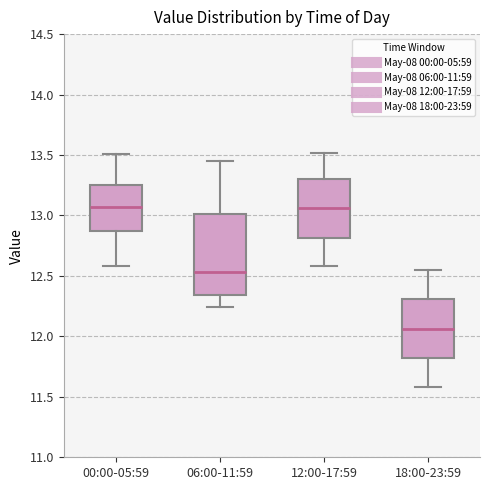

Which box is the tallest, from its lower edge to its upper edge?

06:00-11:59